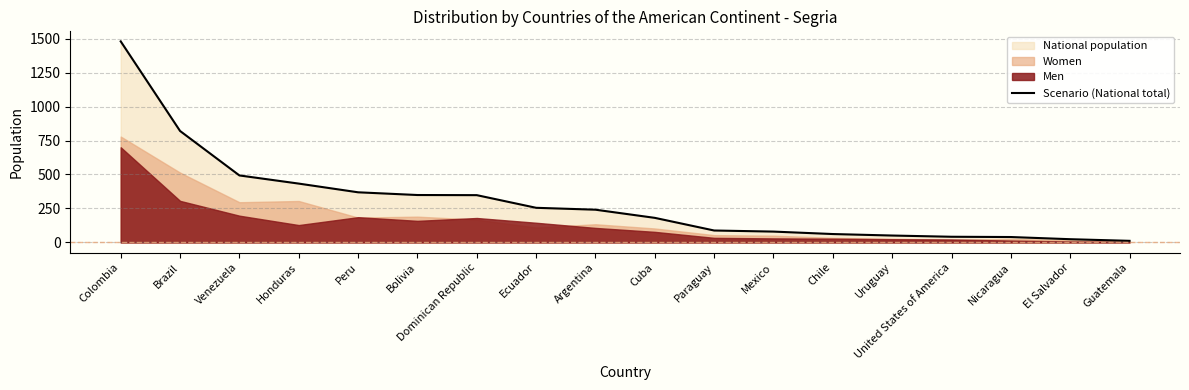

Which has a higher value, Bolivia or Peru?

Peru